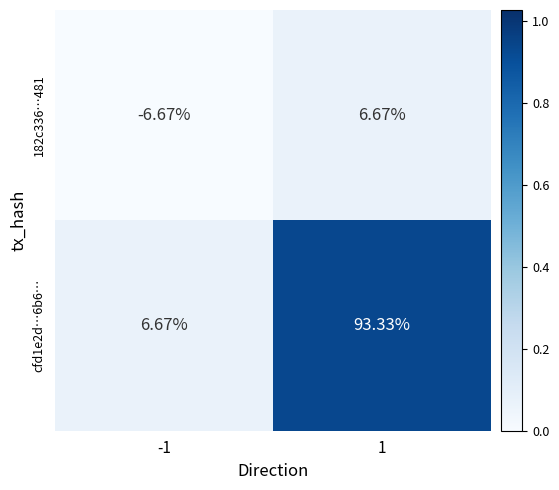

Is the value of 182c336…481 at -1 greater than the value of cfd1e2d…6b6… at -1?

No